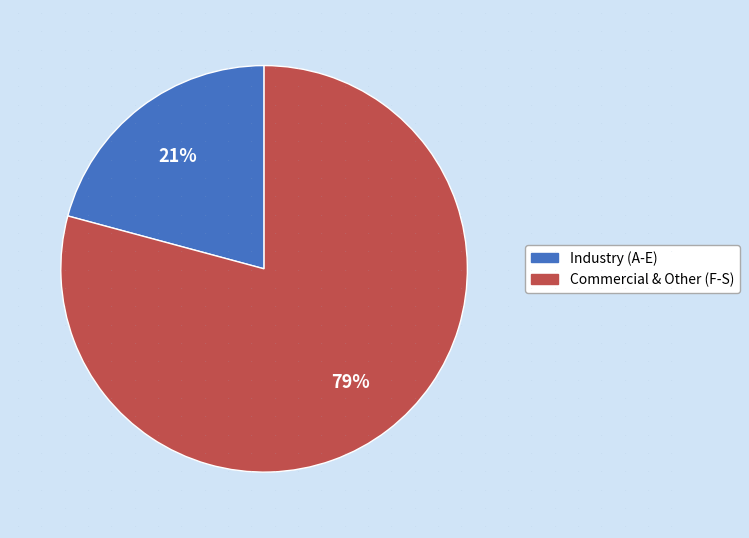

Does any single category account for the majority?

Yes